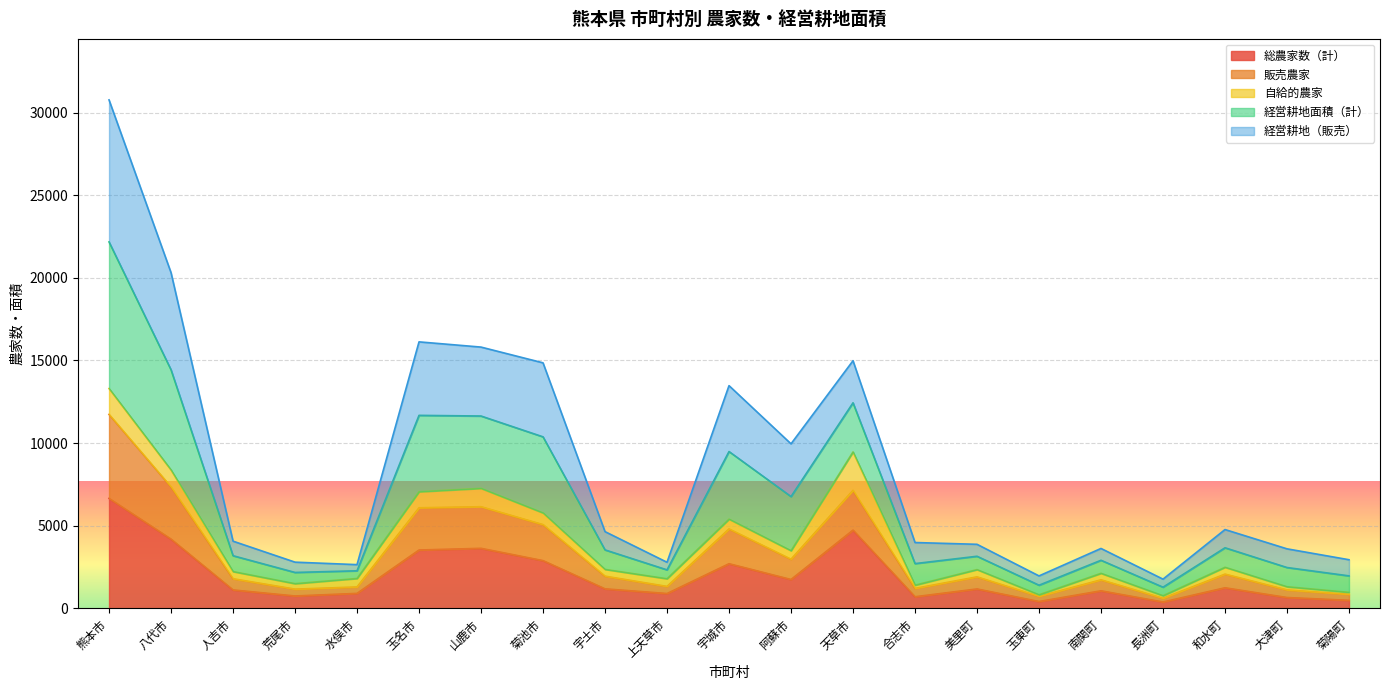

At which category does the chart reach its minimum across all series?

長洲町